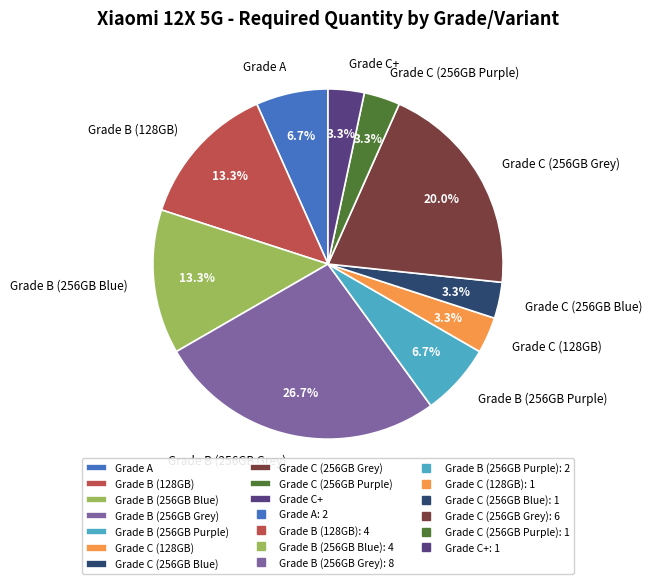

Between Grade B (256GB Blue) and Grade C (128GB), which is larger?

Grade B (256GB Blue)